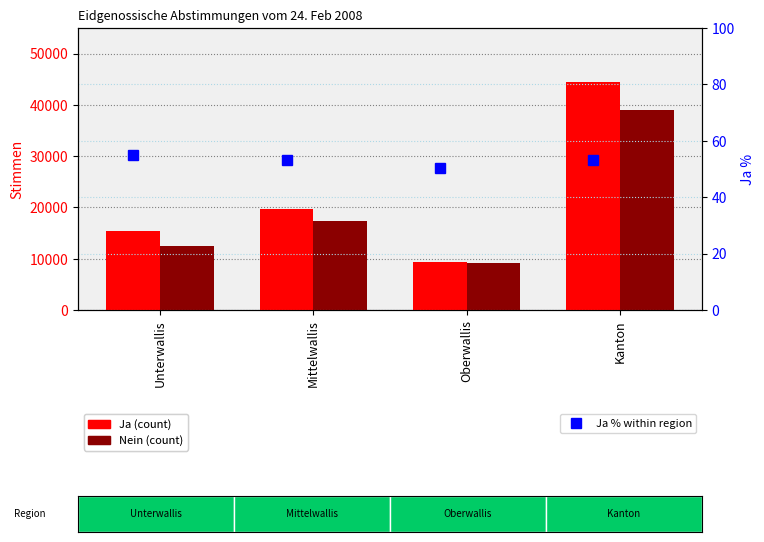

What are all the series names shown in the legend?

Ja, Nein, Ja %